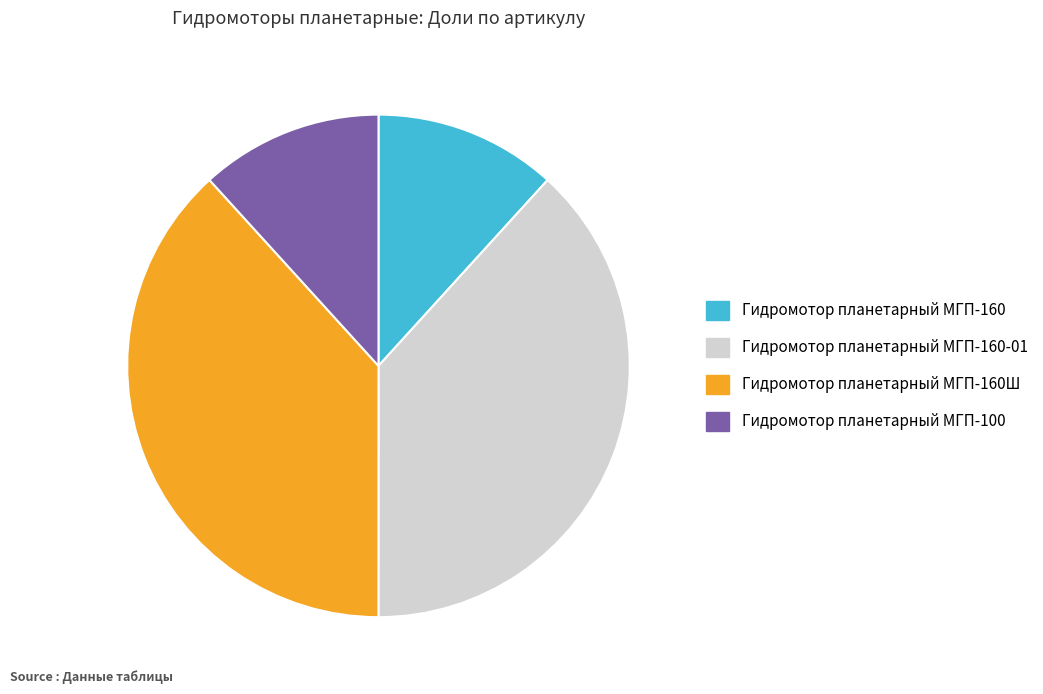

Is it true that Гидромотор планетарный МГП-160Ш is 38% of the pie?

True